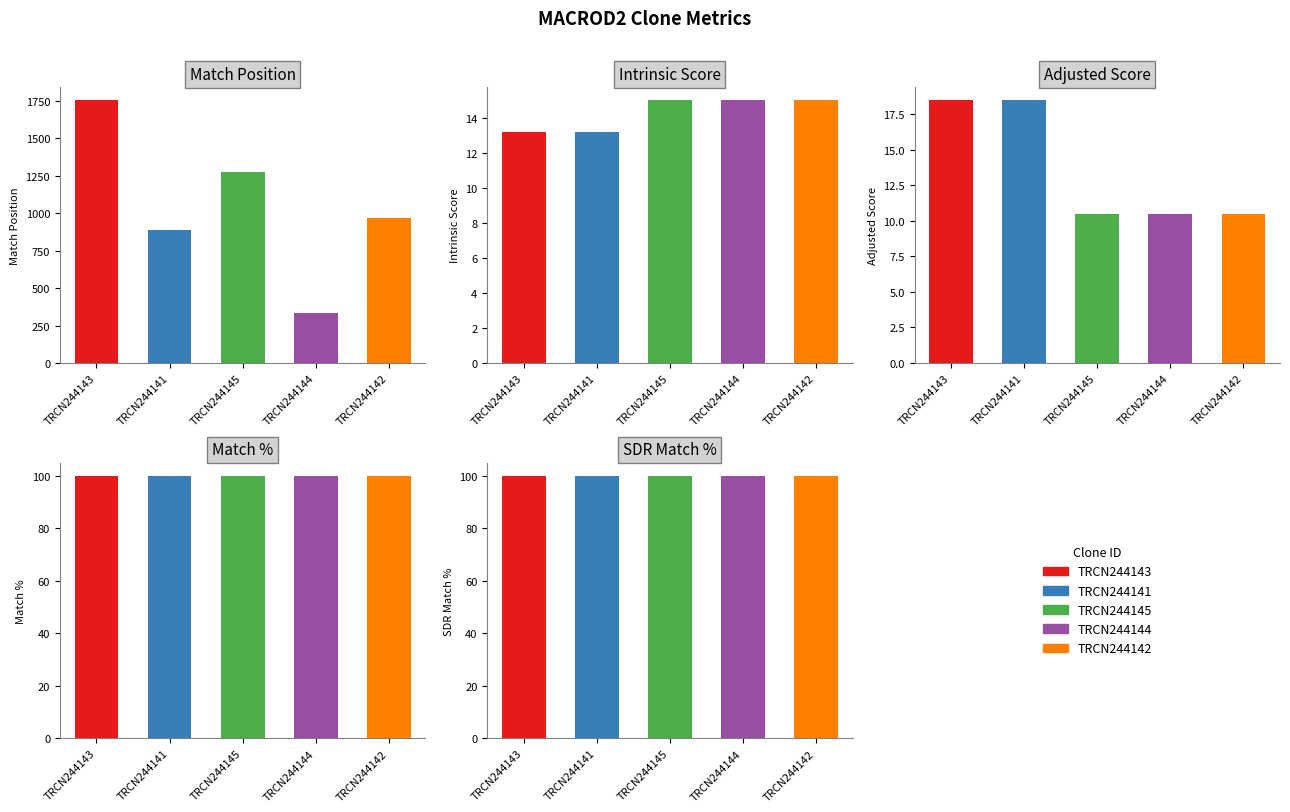

At which category is the sum across all series the highest?

TRCN0000244143